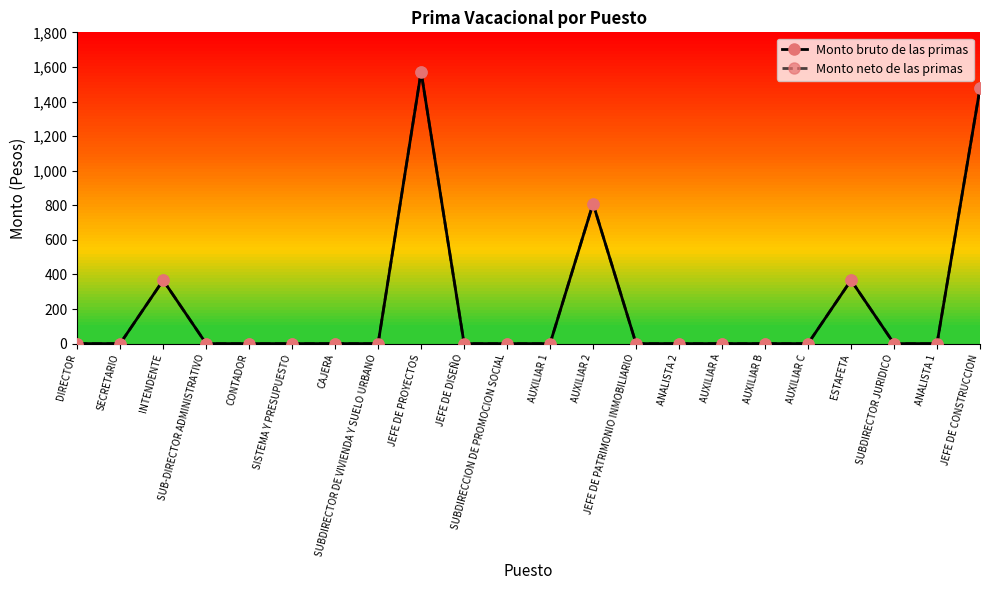

What is the difference between the Monto neto de las primas values at AUXILIAR B and INTENDENTE?

366.7